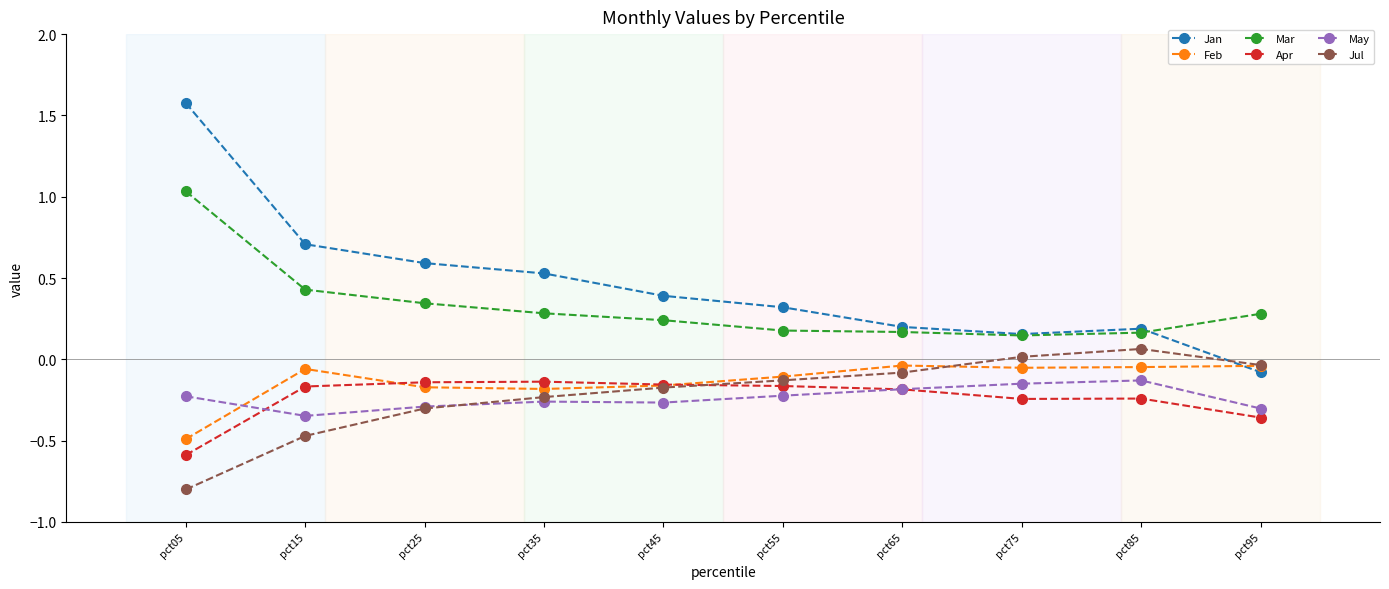

What is the difference between the highest and lowest values at pct35?

0.8